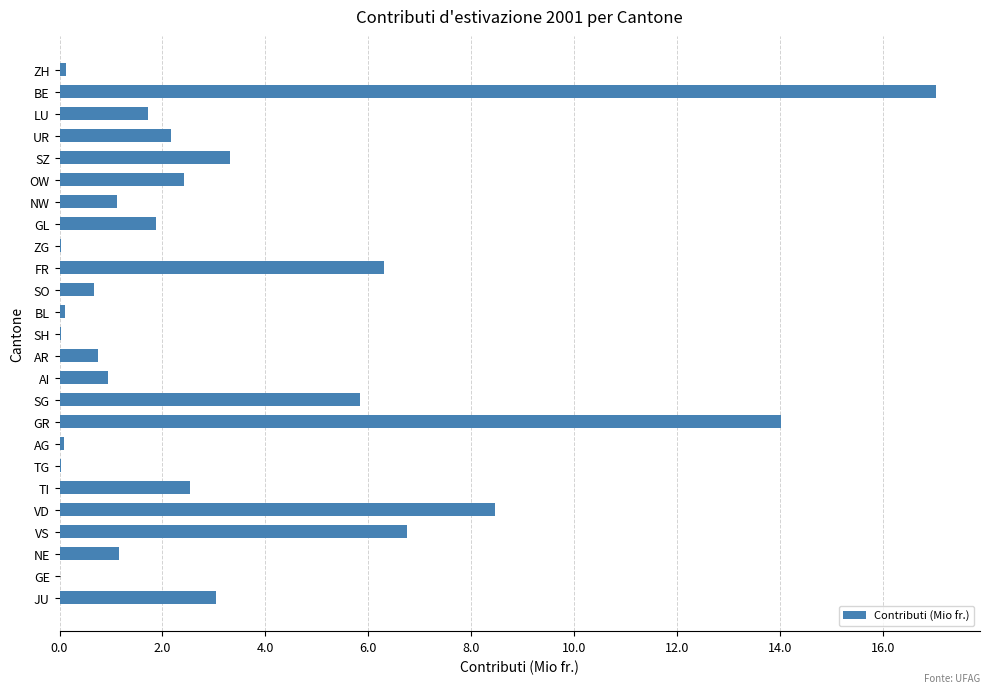

Between SH and VS, which is larger?

VS